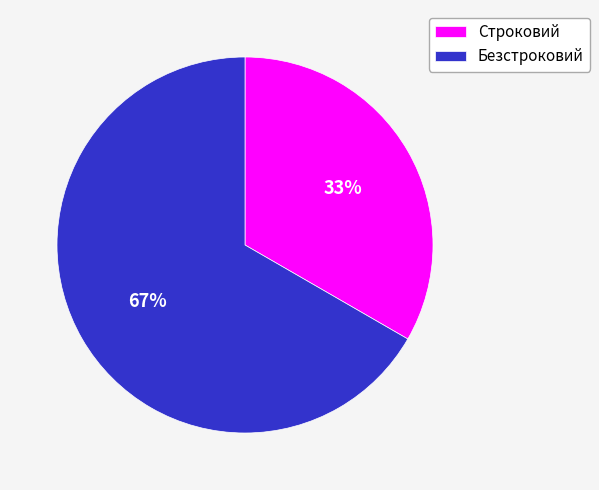

What percentage is the Безстроковий slice, to the nearest percent?

67%